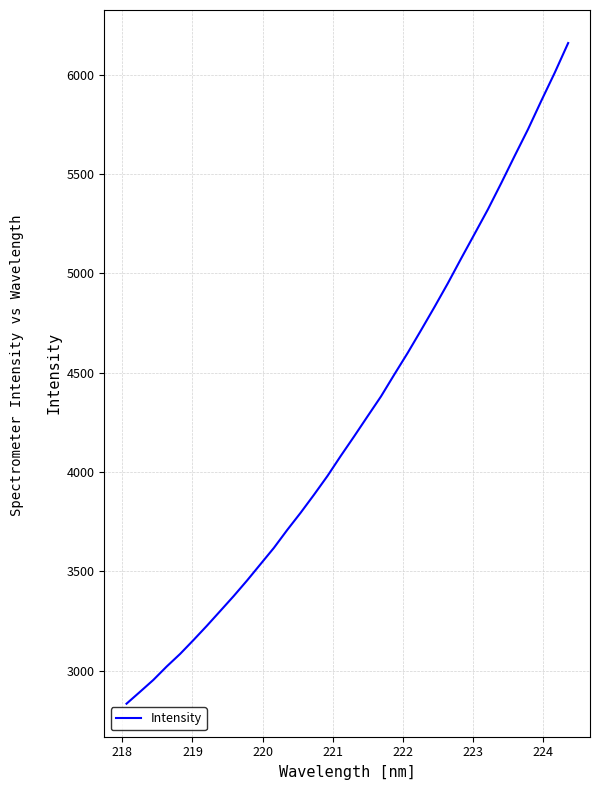

What is the smallest value displayed?

2834.1